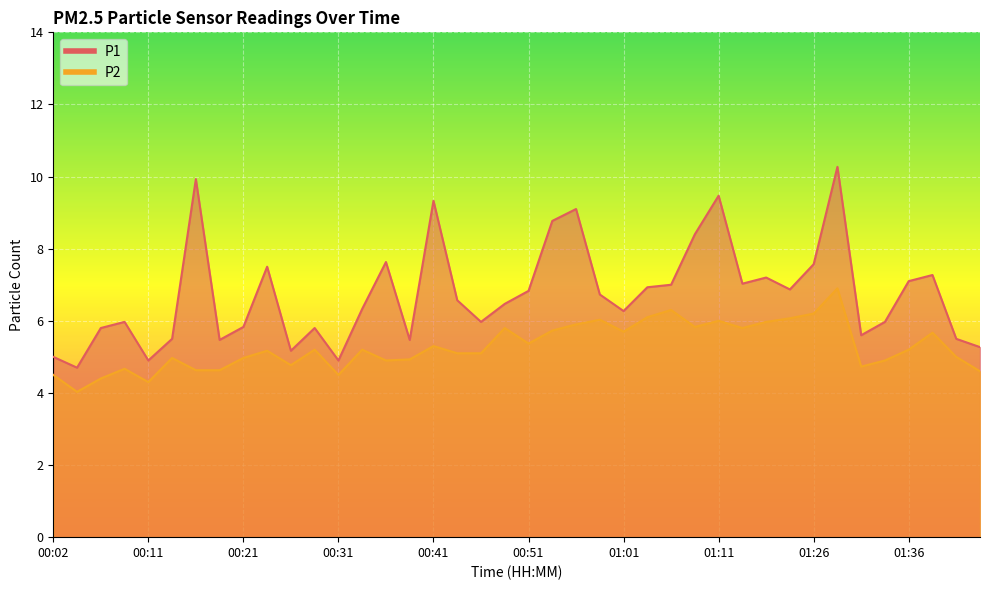

Reading left to right, transcribe all the data shown in this chart.

P1: 00:02=5.0	00:04=4.7	00:06=5.8	00:09=6.0	00:11=4.9	00:14=5.5	00:16=9.9	00:19=5.5	00:21=5.8	00:24=7.5	00:26=5.2	00:29=5.8	00:31=4.9	00:33=6.3	00:36=7.6	00:38=5.5	00:41=9.3	00:43=6.6	00:46=6.0	00:48=6.5	00:51=6.8	00:53=8.8	00:56=9.1	00:58=6.7	01:01=6.3	01:03=6.9	01:06=7.0	01:08=8.4	01:11=9.5	01:13=7.0	01:18=7.2	01:23=6.9	01:26=7.6	01:28=10.3	01:31=5.6	01:33=6.0	01:36=7.1	01:38=7.3	01:41=5.5	01:43=5.3
P2: 00:02=4.5	00:04=4.0	00:06=4.4	00:09=4.7	00:11=4.3	00:14=5.0	00:16=4.6	00:19=4.6	00:21=5.0	00:24=5.2	00:26=4.8	00:29=5.2	00:31=4.5	00:33=5.2	00:36=4.9	00:38=4.9	00:41=5.3	00:43=5.1	00:46=5.1	00:48=5.8	00:51=5.4	00:53=5.7	00:56=5.9	00:58=6.0	01:01=5.7	01:03=6.1	01:06=6.3	01:08=5.8	01:11=6.0	01:13=5.8	01:18=6.0	01:23=6.1	01:26=6.2	01:28=6.9	01:31=4.7	01:33=4.9	01:36=5.2	01:38=5.7	01:41=5.0	01:43=4.6